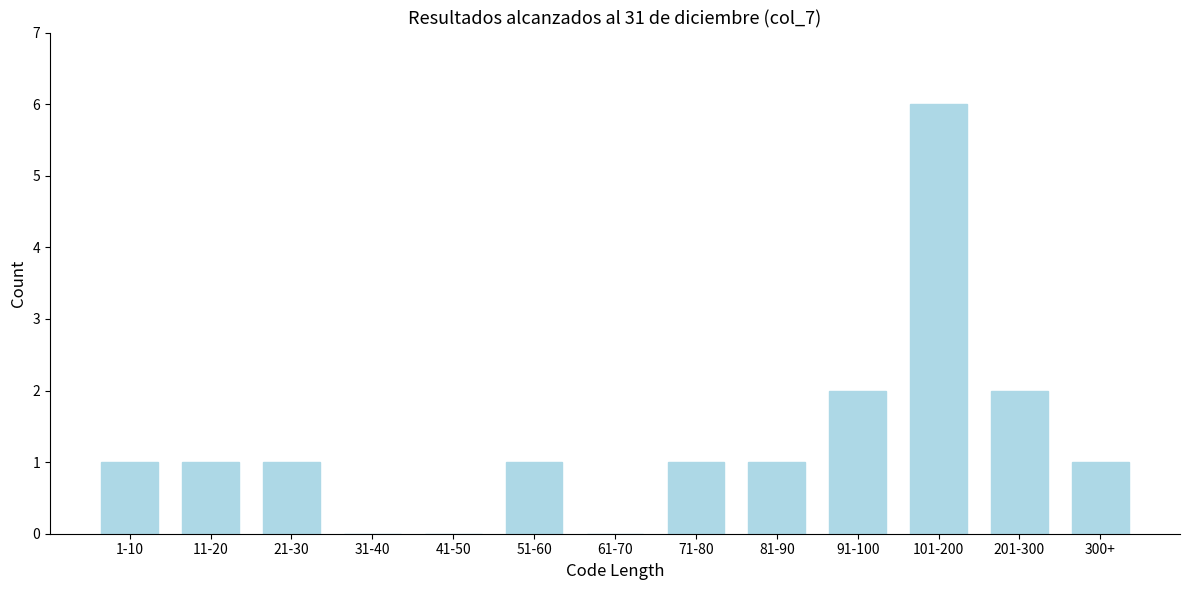

The chart shows a value of 0 at 31-40. True or false?

True